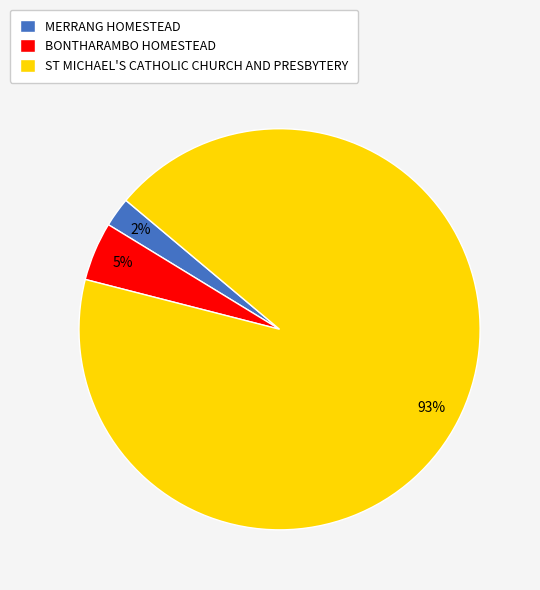

Do ST MICHAEL'S CATHOLIC CHURCH AND PRESBYTERY and MERRANG HOMESTEAD together represent more than half of the pie?

Yes